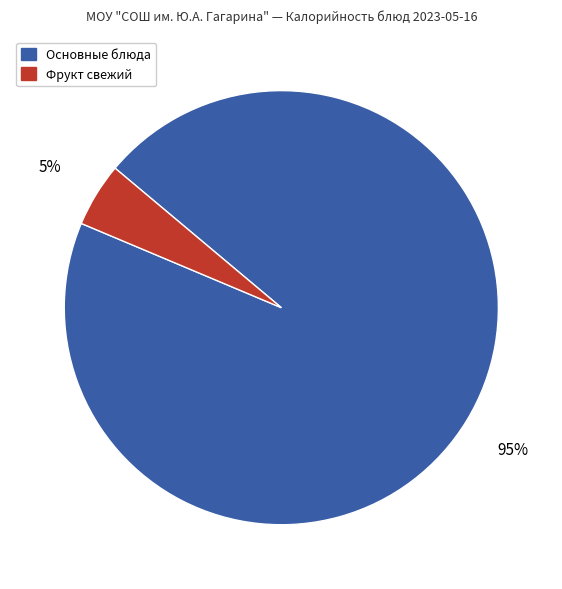

Is there a majority slice in this chart?

Yes